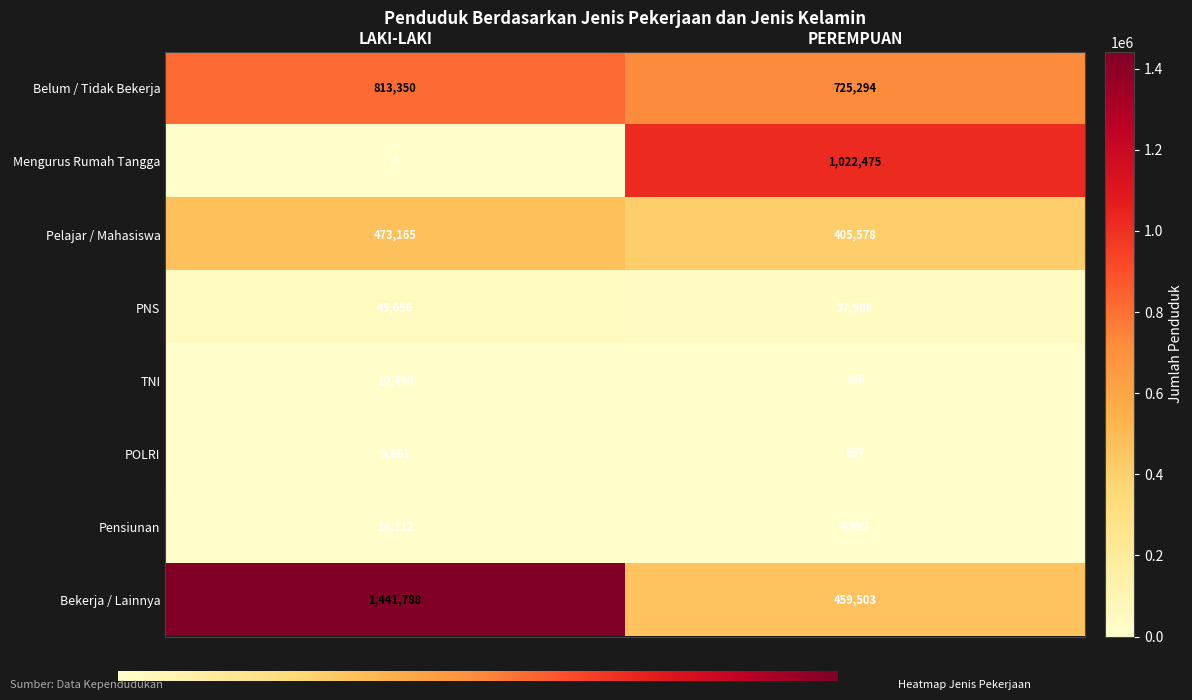

How many categories are shown in the chart?

2